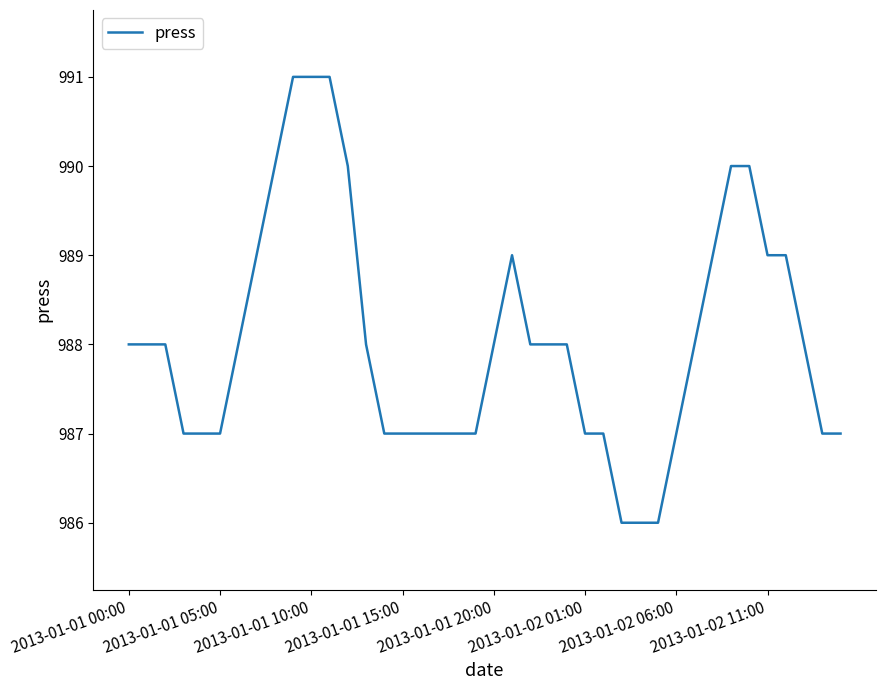

What is the greatest value displayed?

991